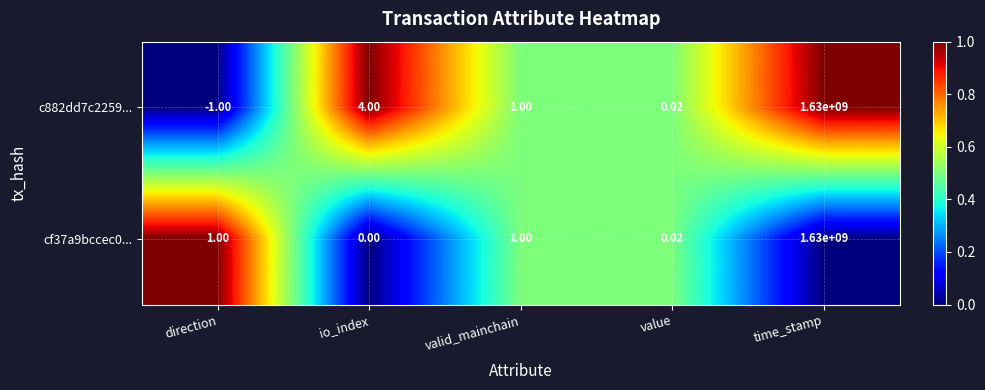

At direction, list the series in order from largest to smallest.

cf37a9bccec0..., c882dd7c2259...